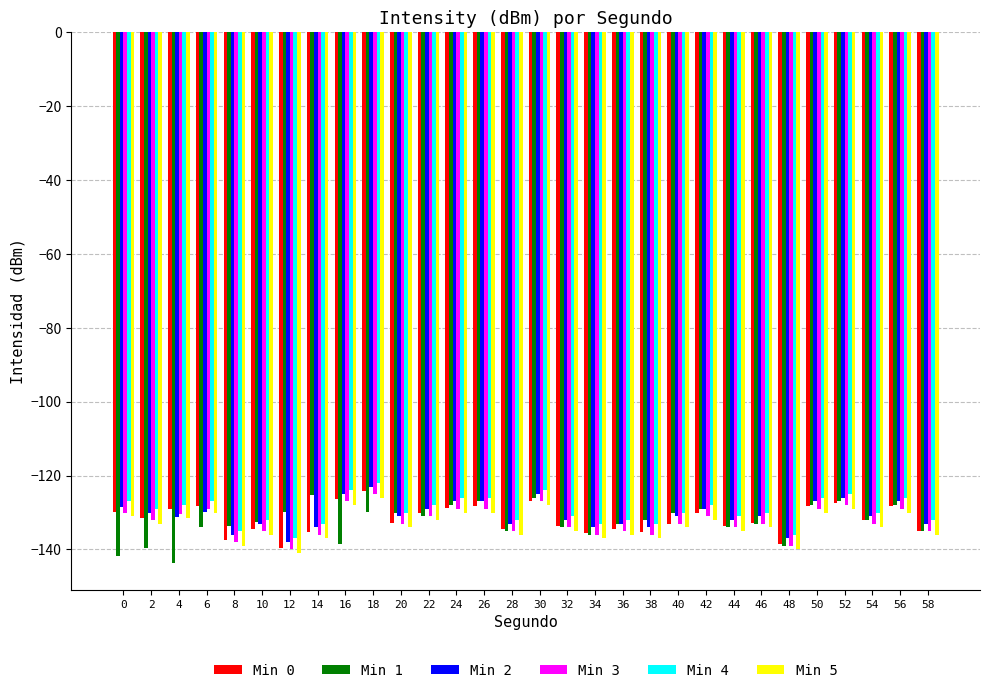

What is the average value of the Min 0 series?

-131.8